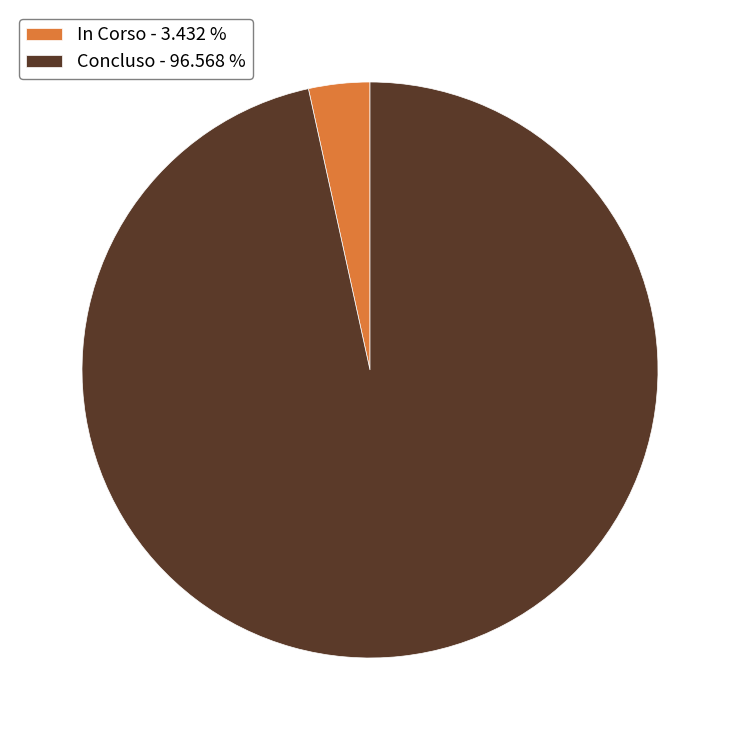

Is there a majority slice in this chart?

Yes